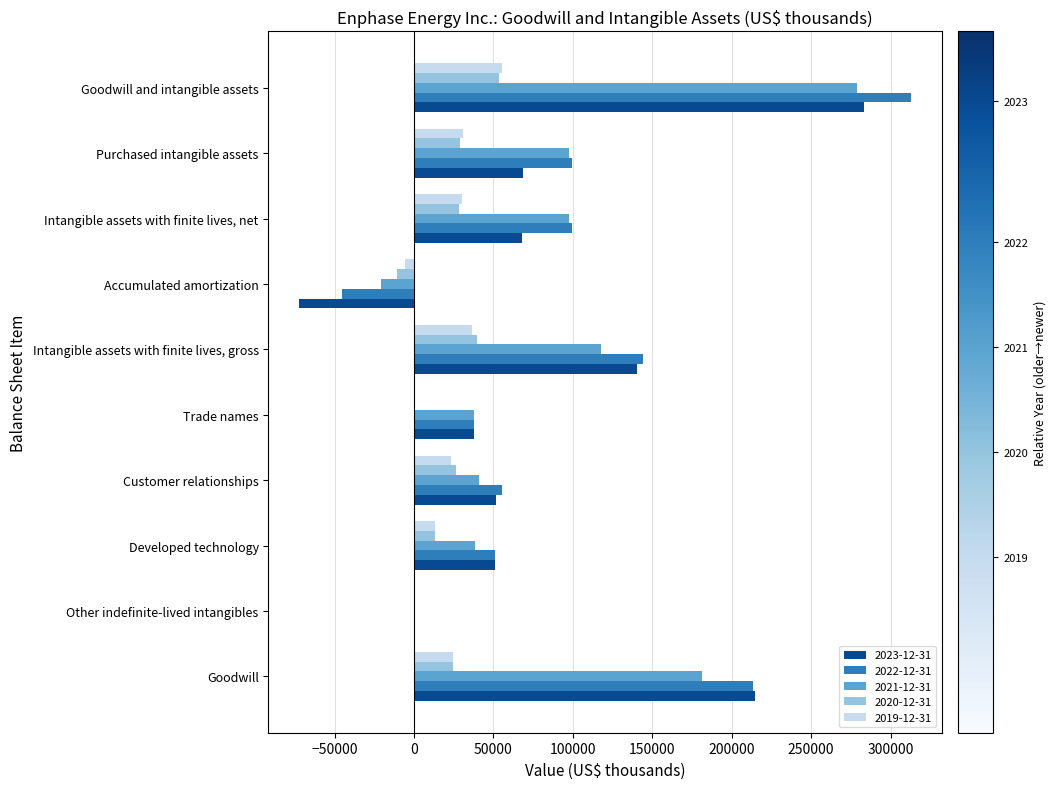

Which series changed the most between Goodwill and Customer relationships?

2023-12-31